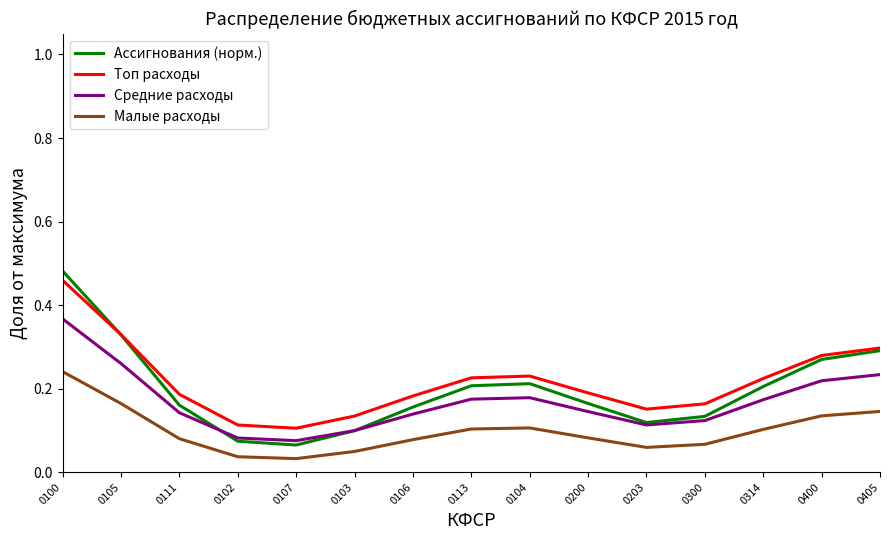

Which label corresponds to the largest value in the chart?

0100